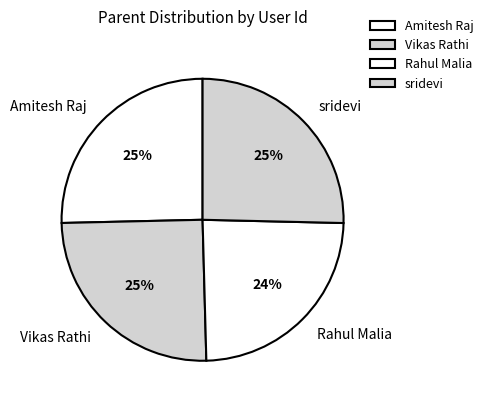

To the nearest percent, what is the average slice percentage?

25%